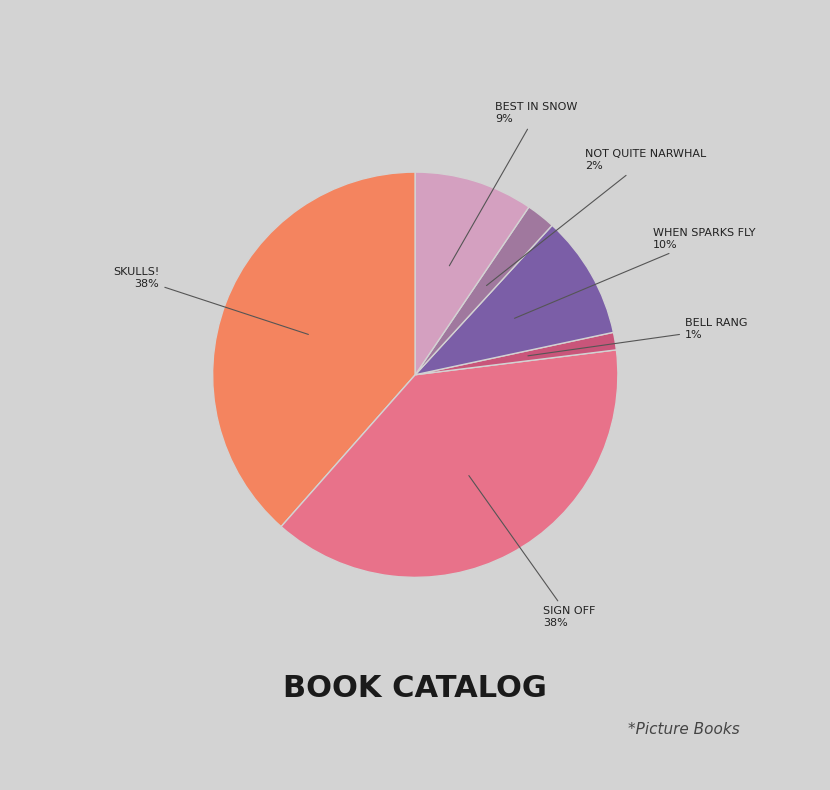

Is there any slice that represents more than half of the pie?

No